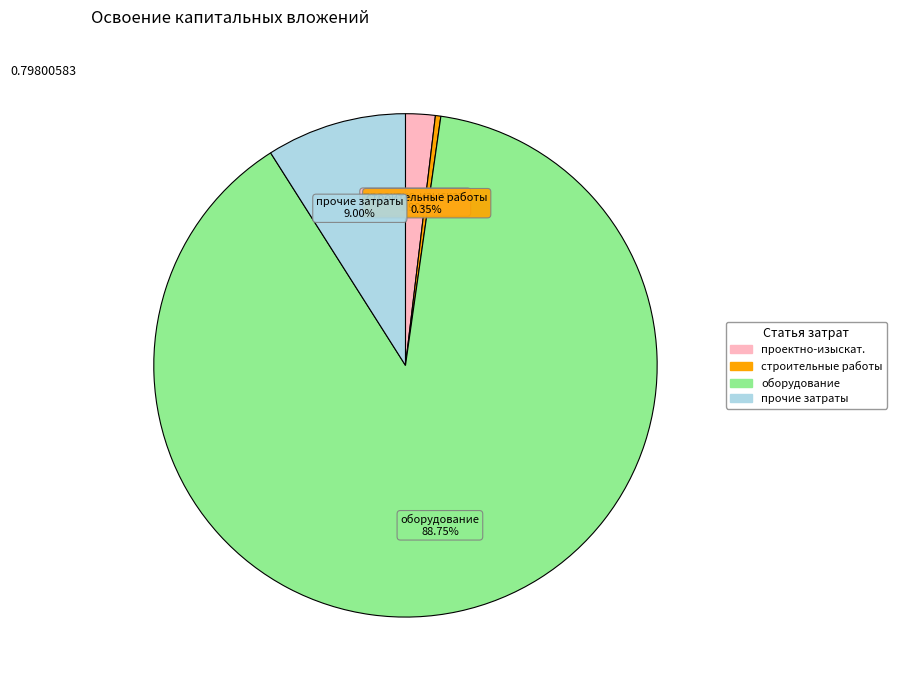

To the nearest percent, what portion does оборудование represent?

89%